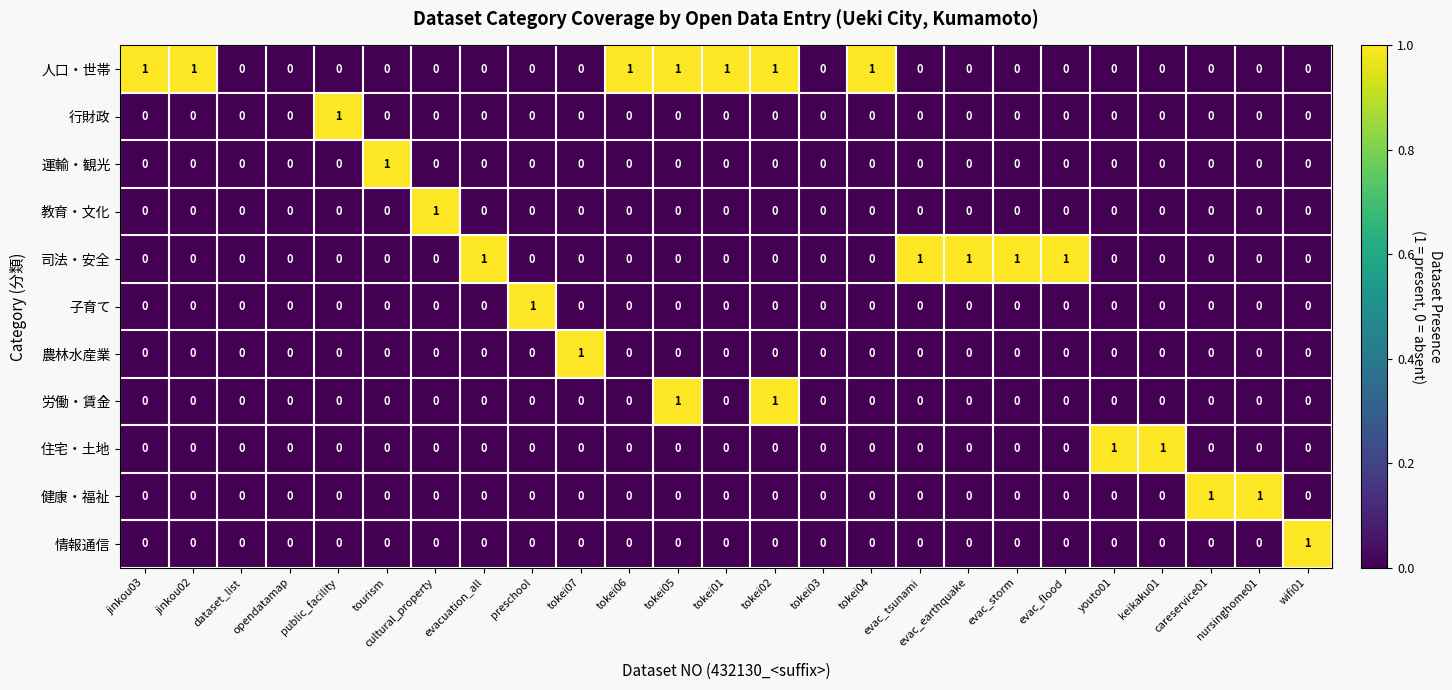

Which series has the largest total across all categories?

人口・世帯